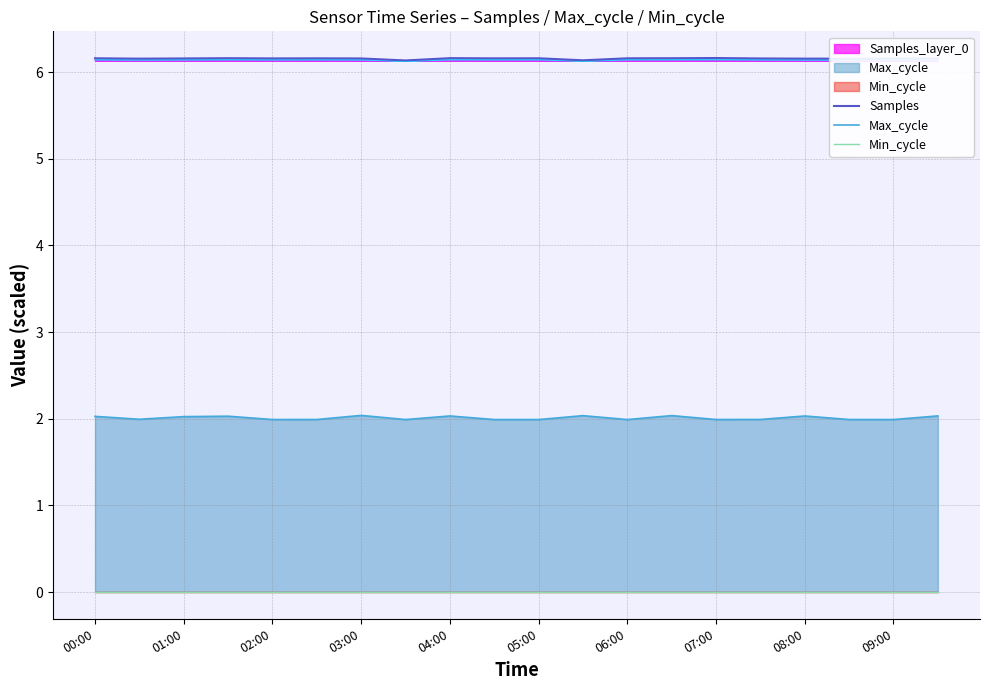

The Samples series shows 6.2 at 02:00. True or false?

True